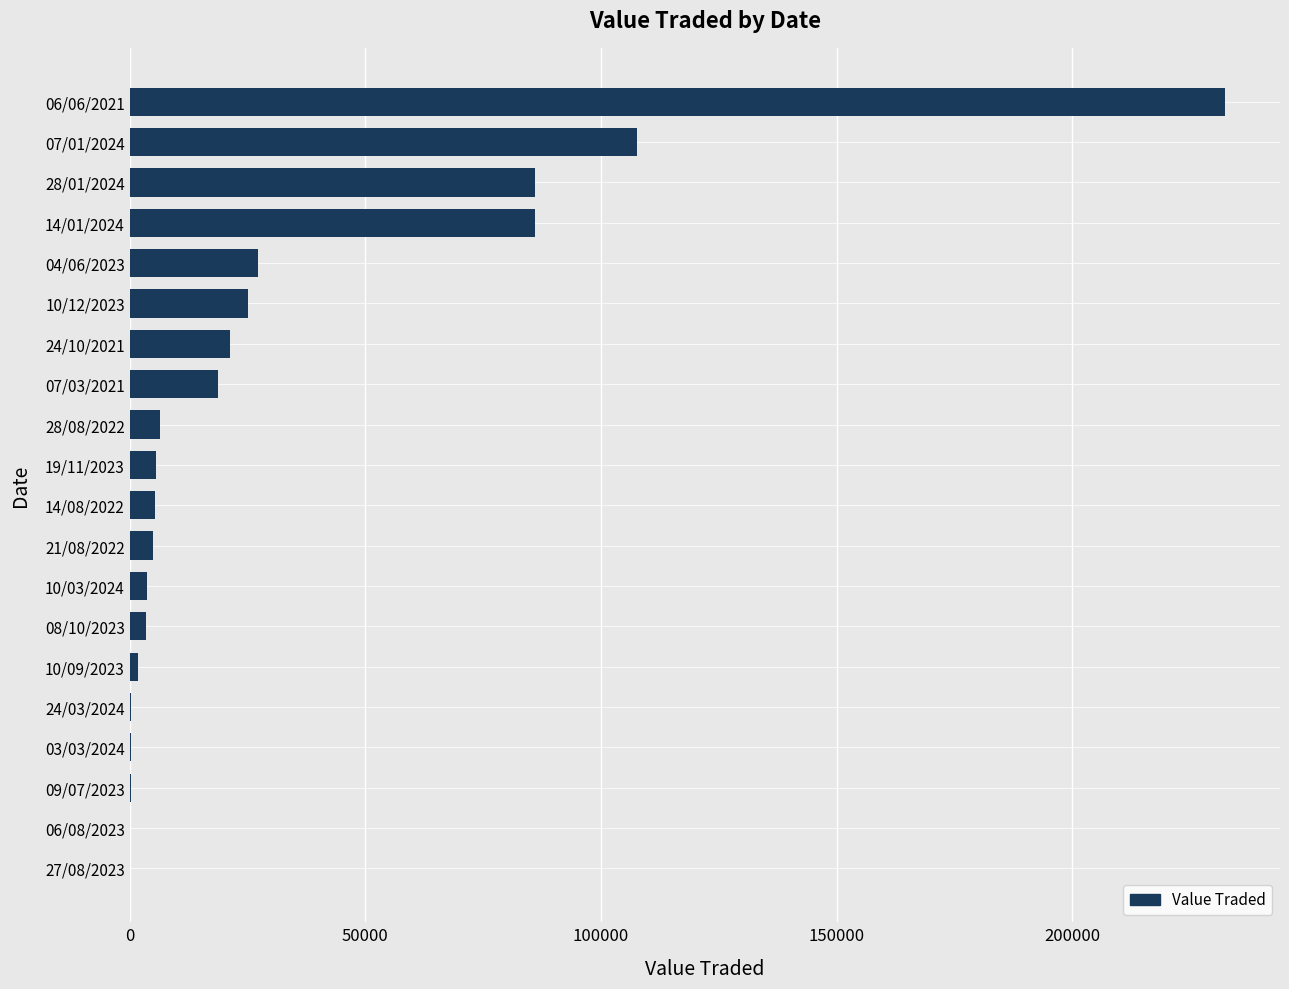

What is the sum of all values?

637006